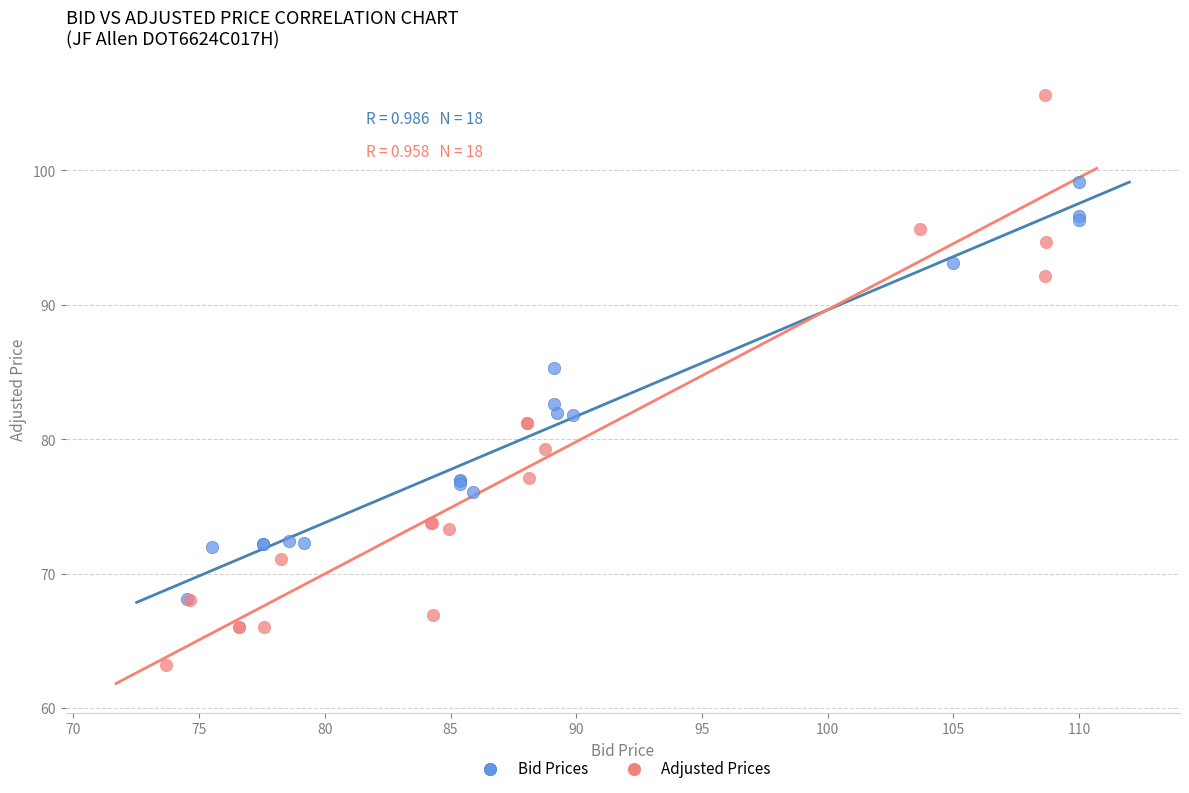

What are all the series names shown in the legend?

Bid Prices, Adjusted Prices